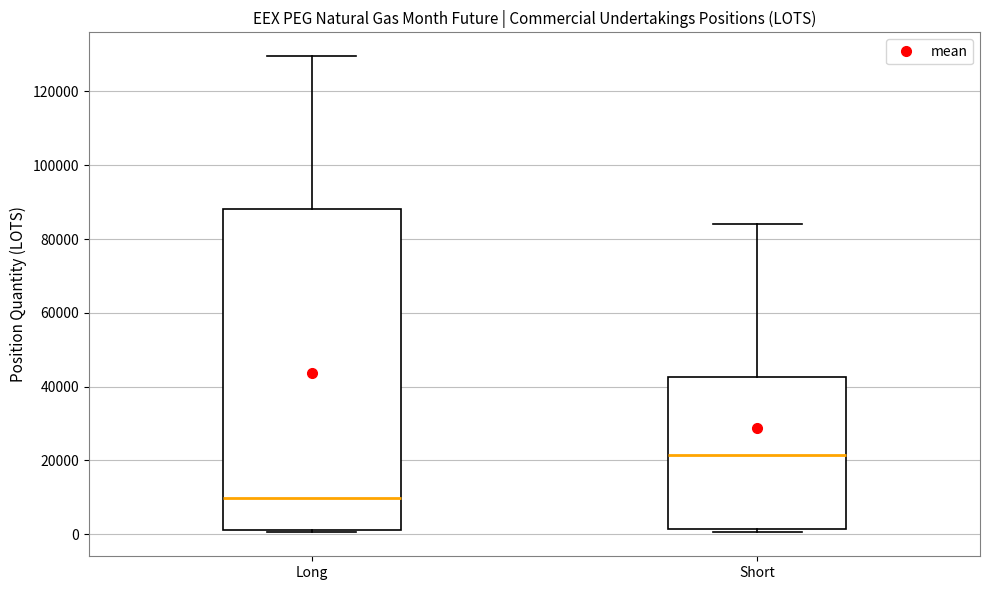

Comparing the boxes themselves (not the whiskers), which one is the tallest?

Long